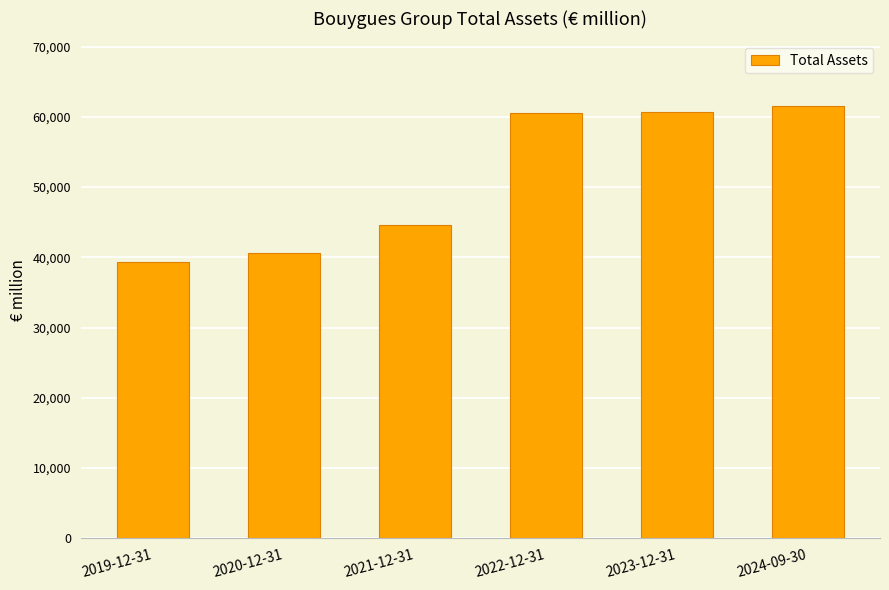

What is the average value?

51245